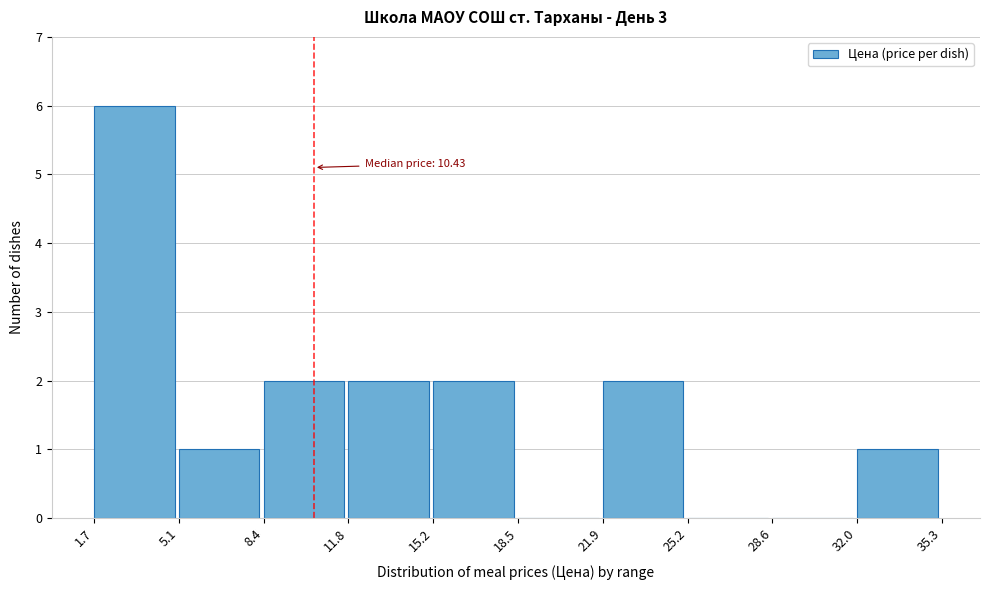

Which range on the x-axis has the tallest bar?

1.7 to 5.1